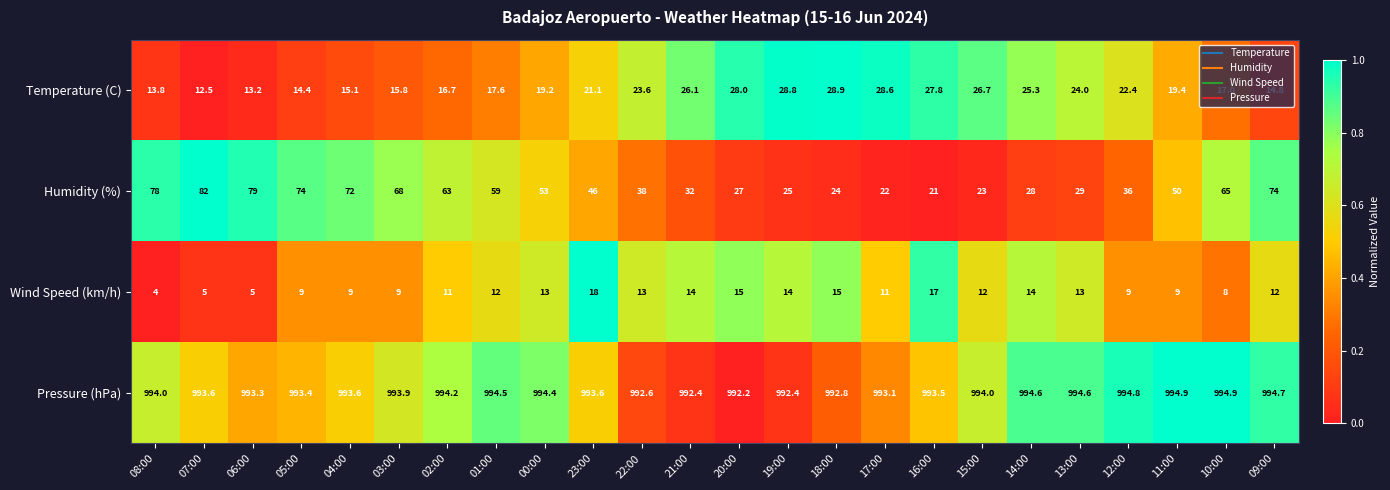

What is the average value of the Pressure (hPa) series?

993.8